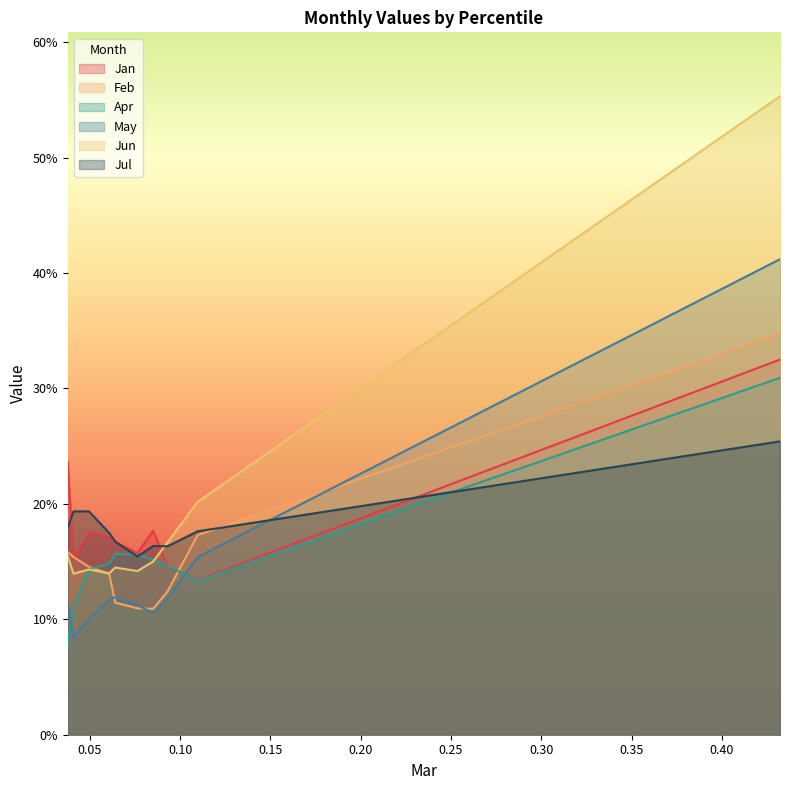

Which series has the largest range (max minus min)?

Jun